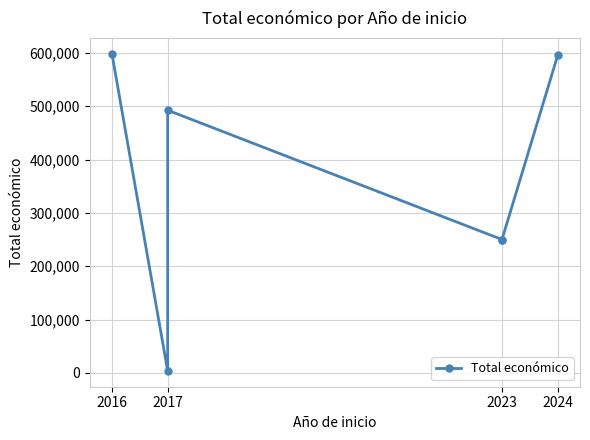

At which label does the data first exceed 492343?

2016